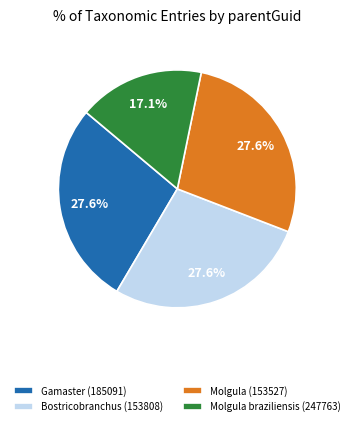

What is the smallest slice in the pie chart?

Molgula braziliensis (247763)